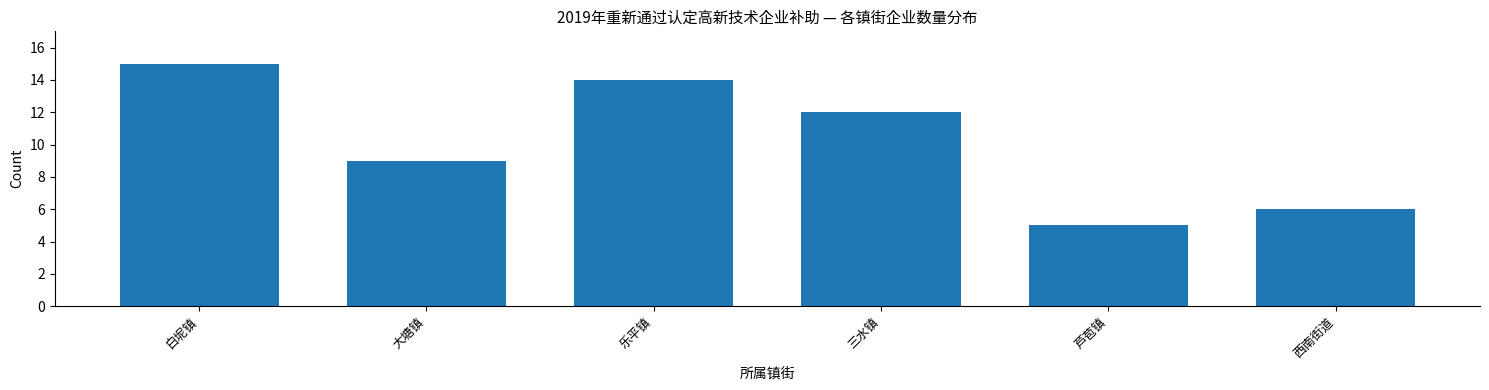

Reading left to right, extract all data points from this chart.

15	9	14	12	5	6